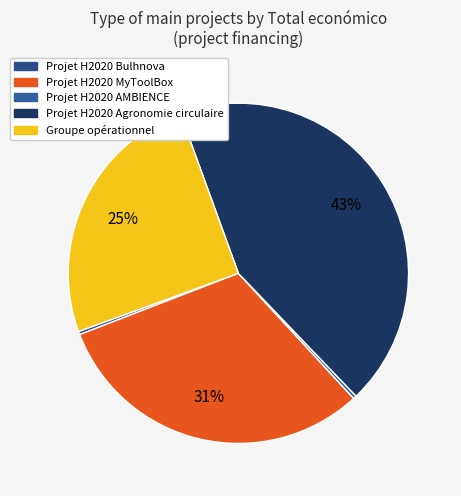

Combined, what portion of the pie is Projet H2020 Bulhnova and Projet H2020 Agronomie circulaire?

43.7%